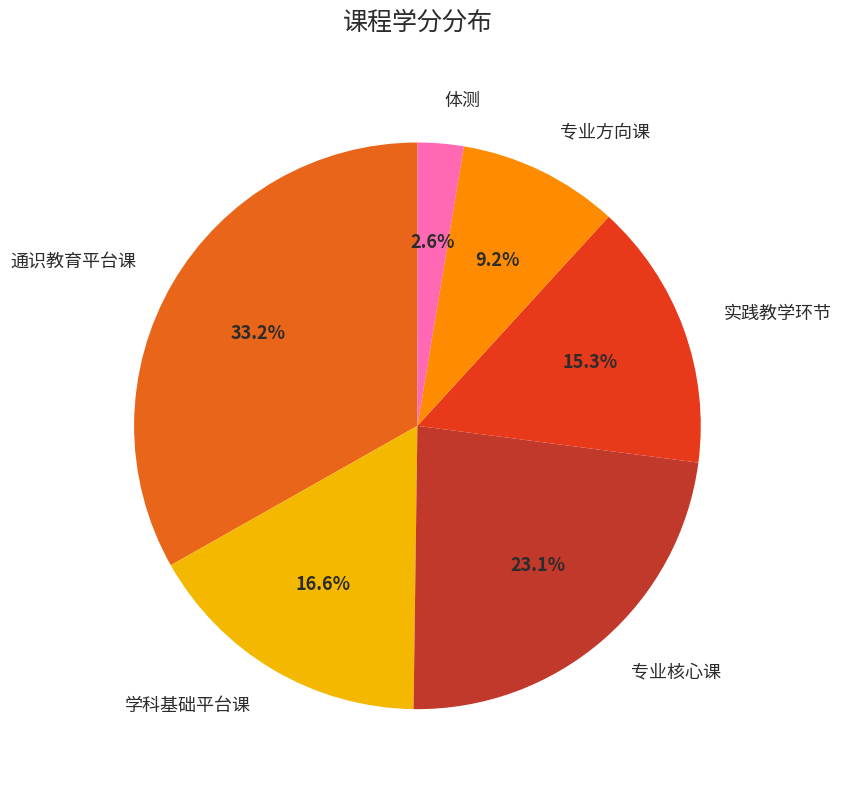

Is 通识教育平台课 the majority of the pie?

No